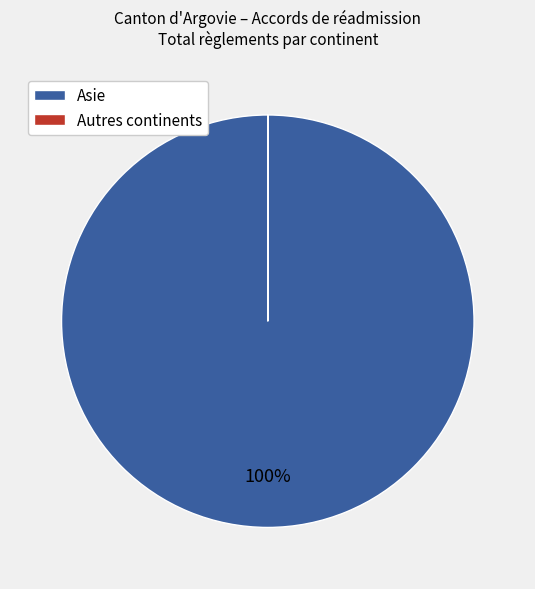

Is there any slice that represents more than half of the pie?

Yes